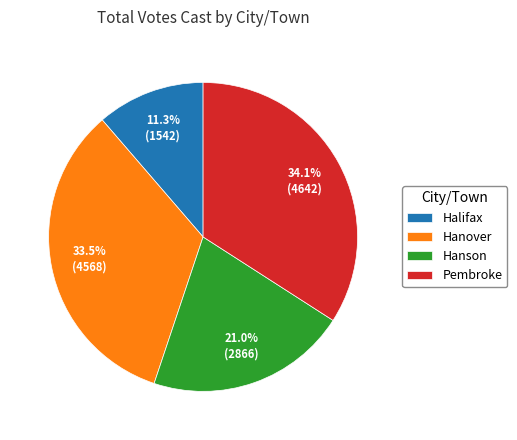

What is the smallest slice in the pie chart?

Halifax